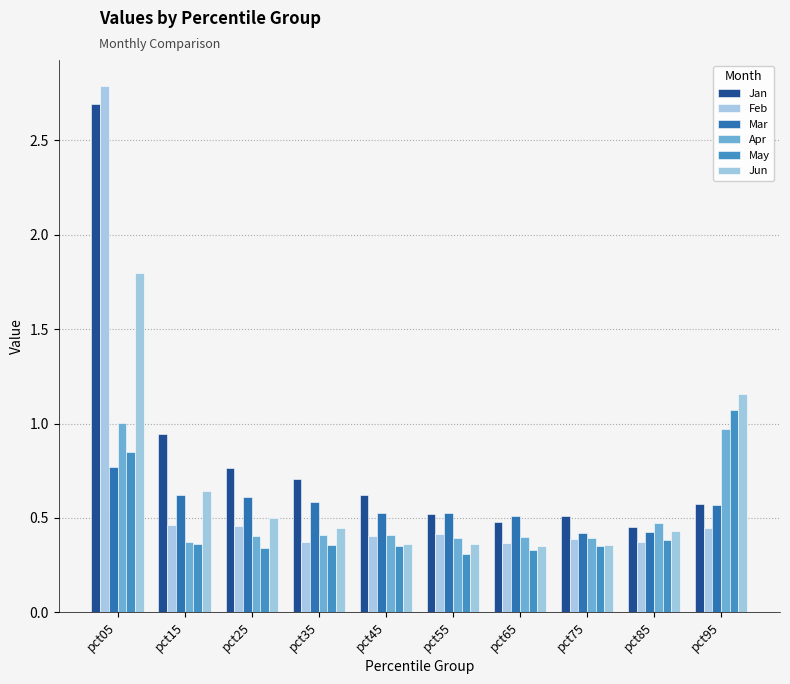

Which has a higher value, pct05 or pct75?

pct05